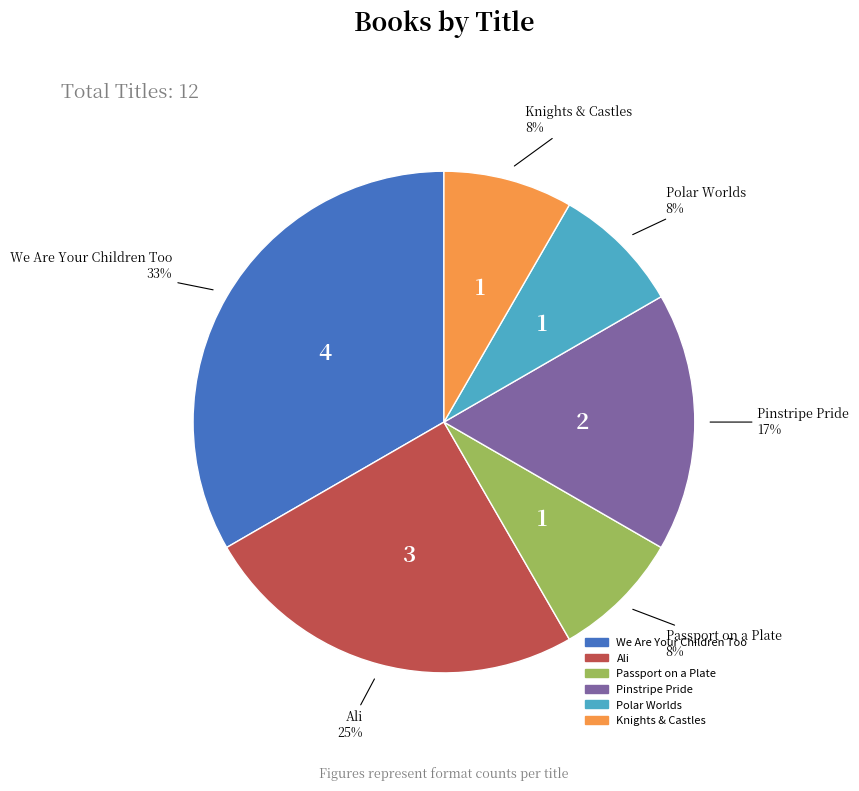

How many segments does this pie chart have?

6